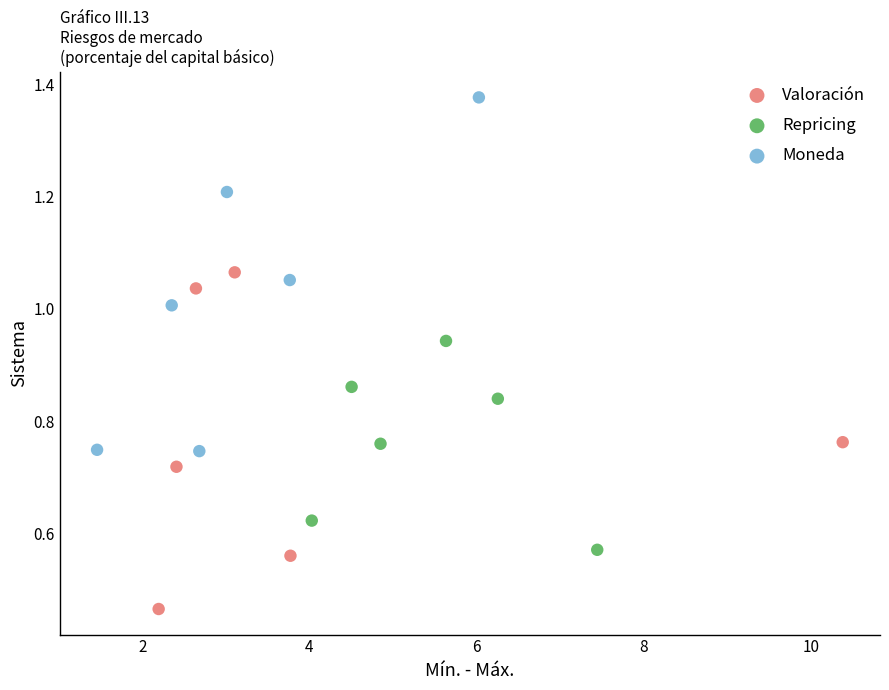

Which series contains the lowest Y value?

Valoración